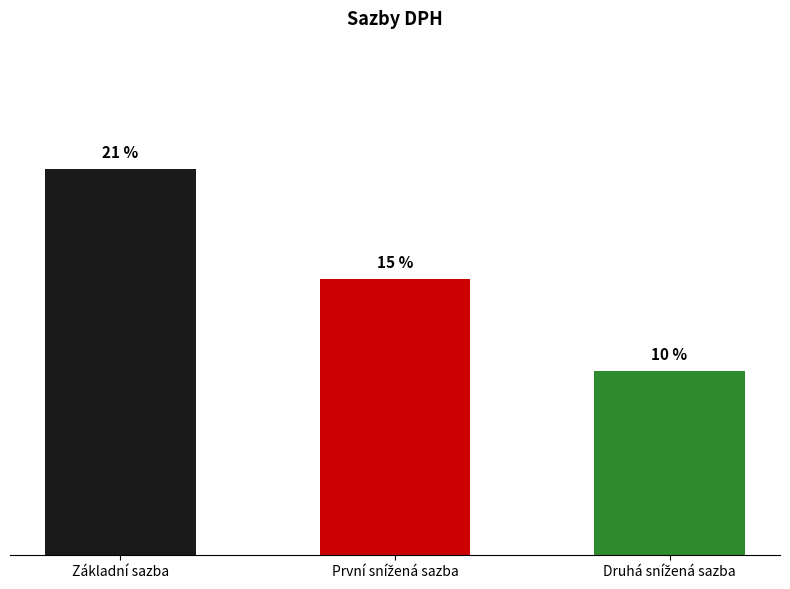

At which label does the data first exceed 15?

Základní sazba